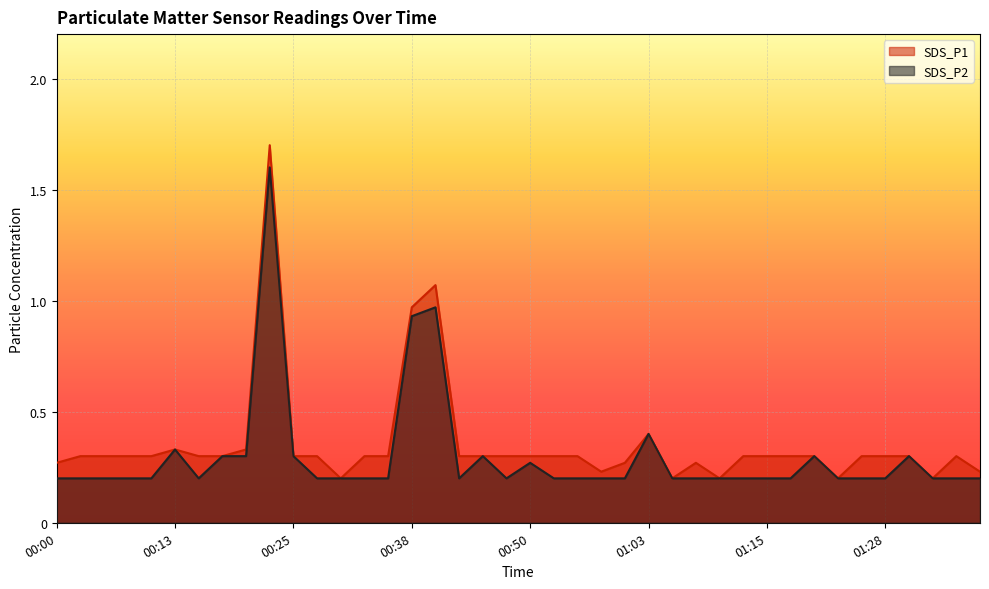

What is the average value of the SDS_P2 series?

0.3